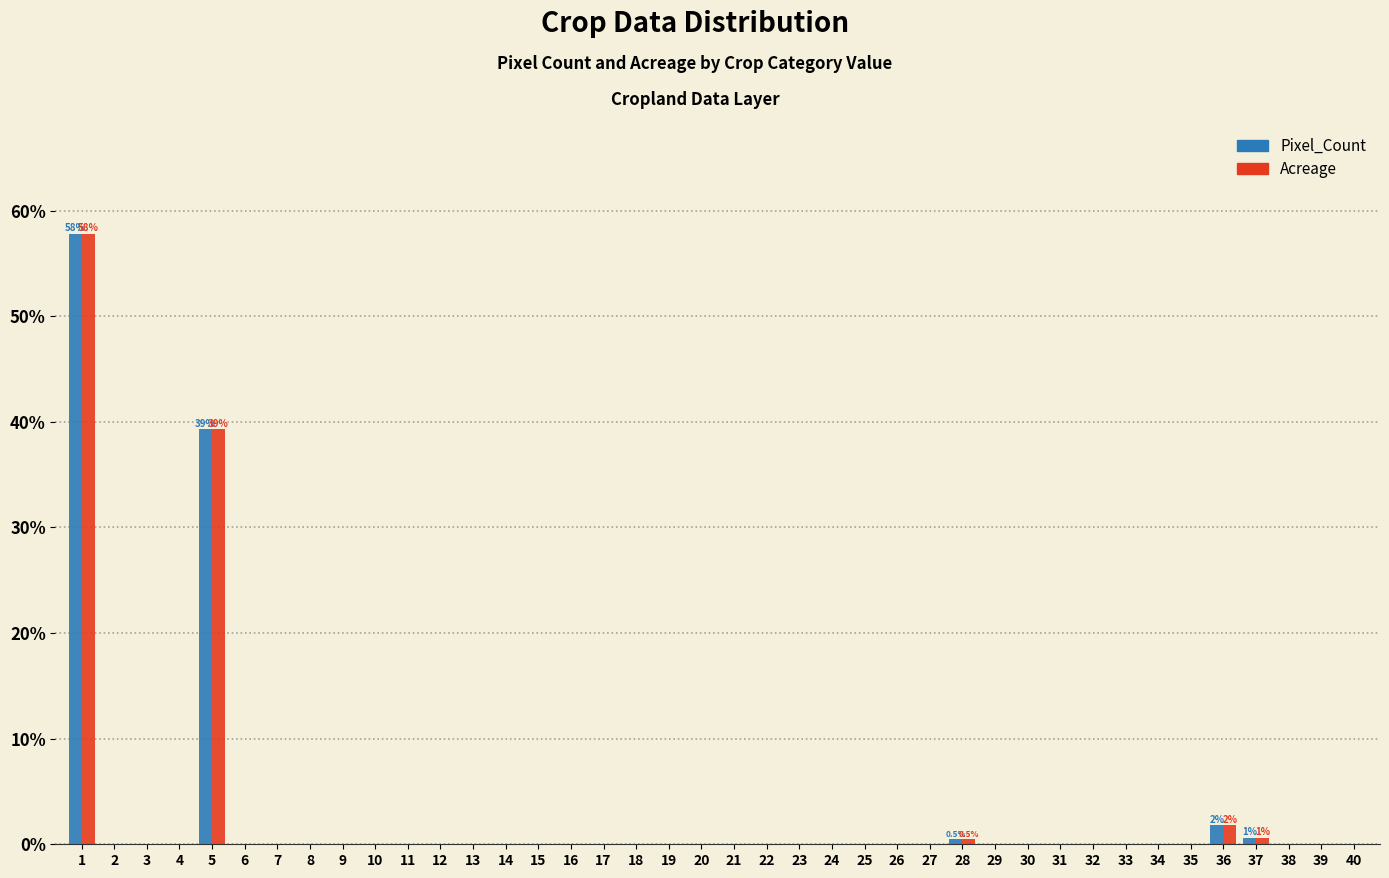

What is the sum of all Pixel_Count values?

100.0